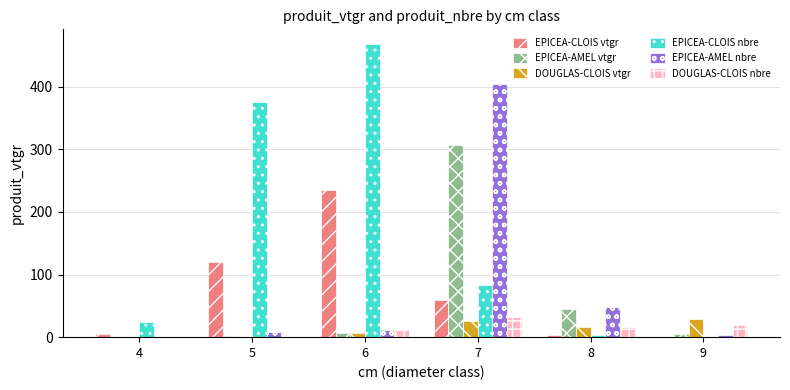

Which series has the widest spread of values?

EPICEA-CLOIS nbre